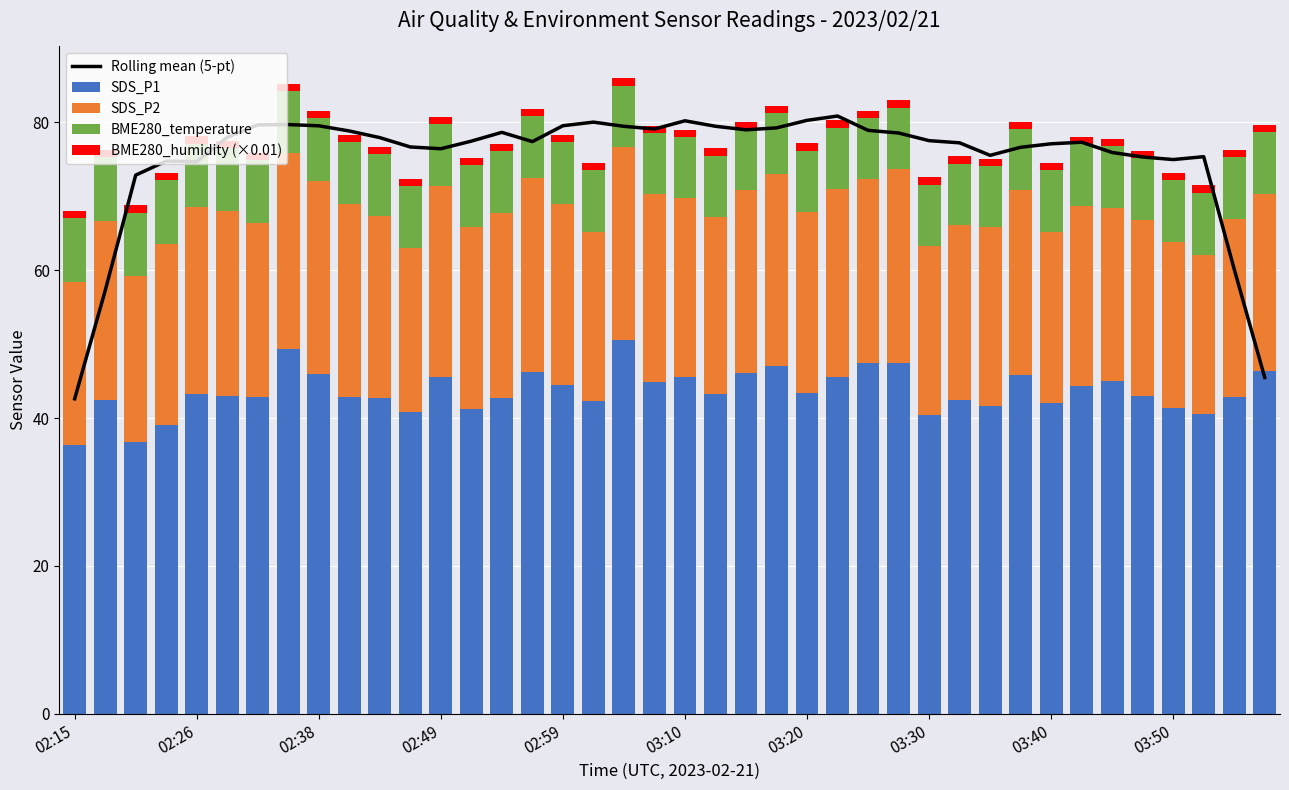

What is the sum of all BME280_temperature values?

334.3